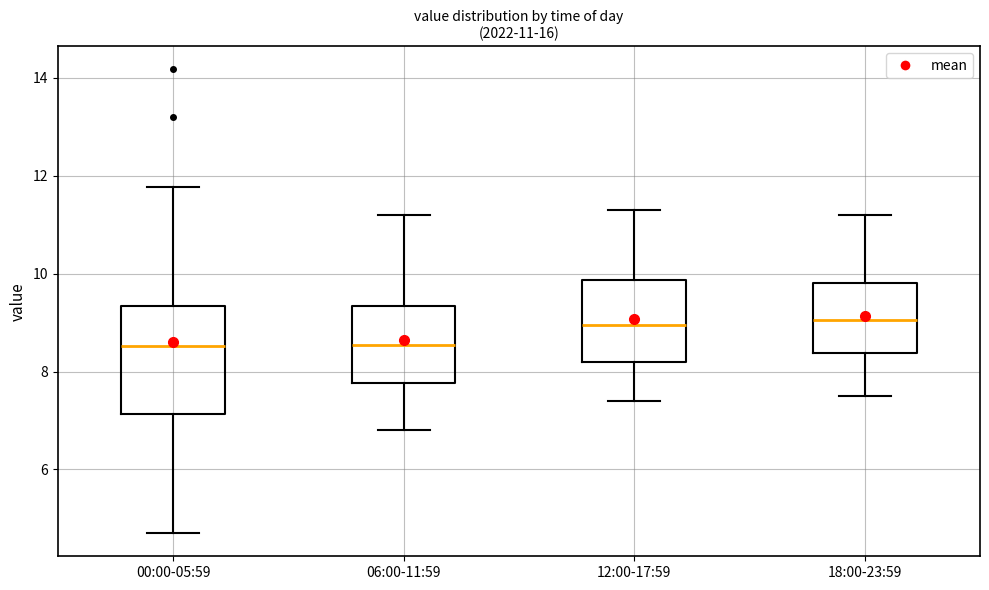

Which box is the tallest, from its lower edge to its upper edge?

00:00-05:59